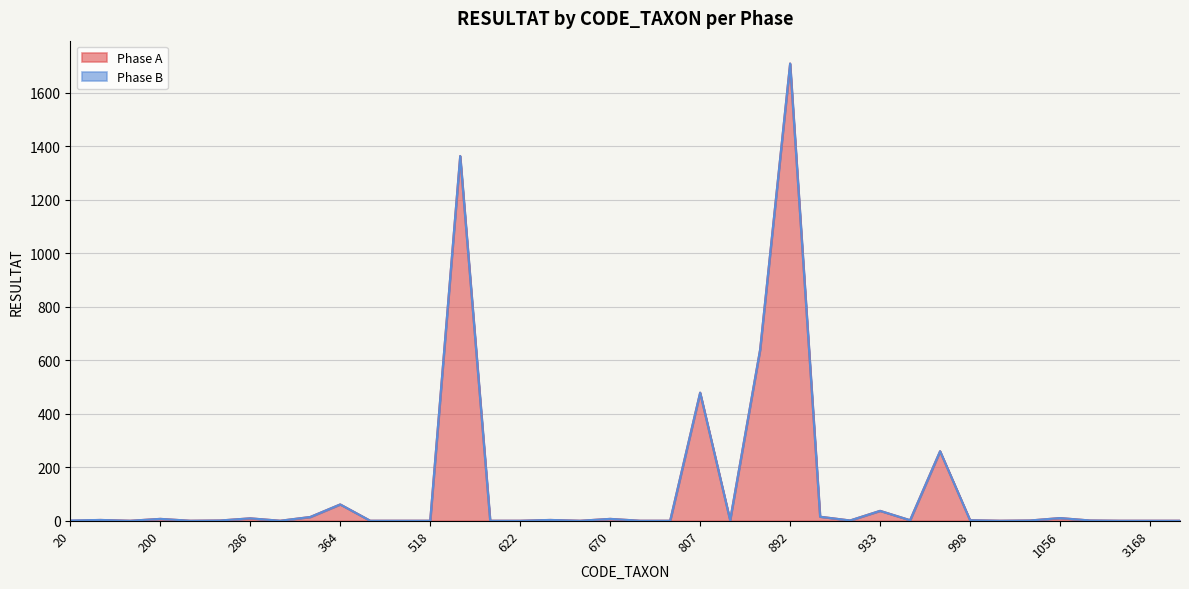

How many lines are shown in the chart?

2